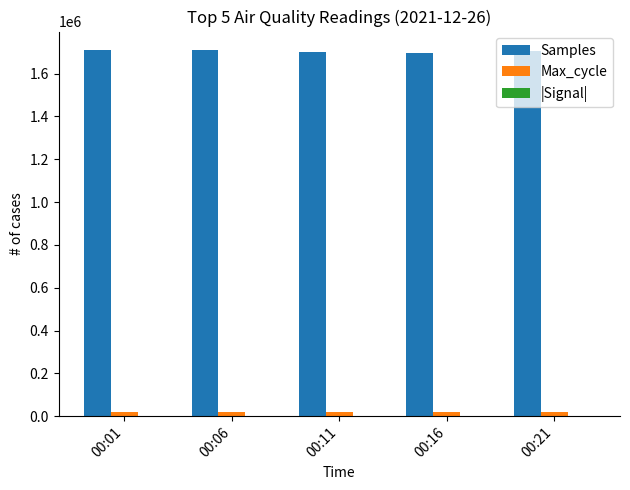

Is the value of Max_cycle at 00:06 greater than the value of Samples at 00:16?

No